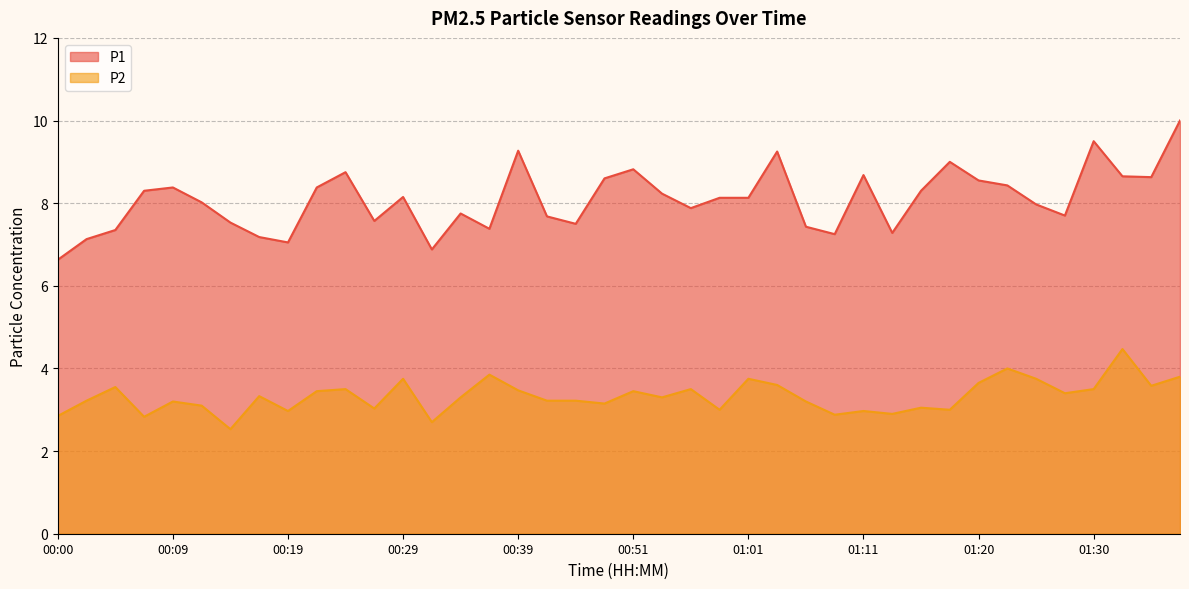

What is the average value of the P2 series?

3.3